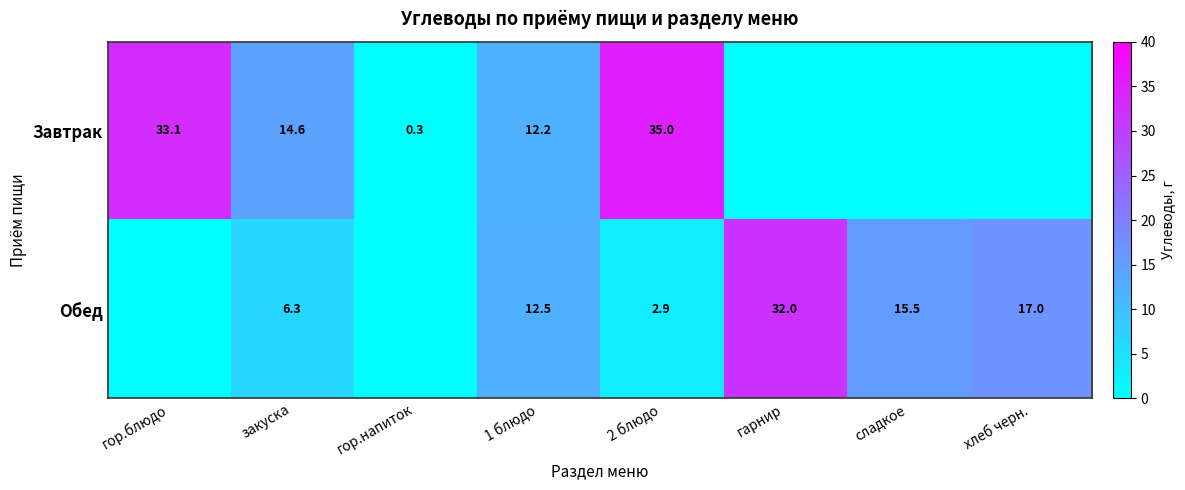

What is the total value across all series at гор.блюдо?

33.1